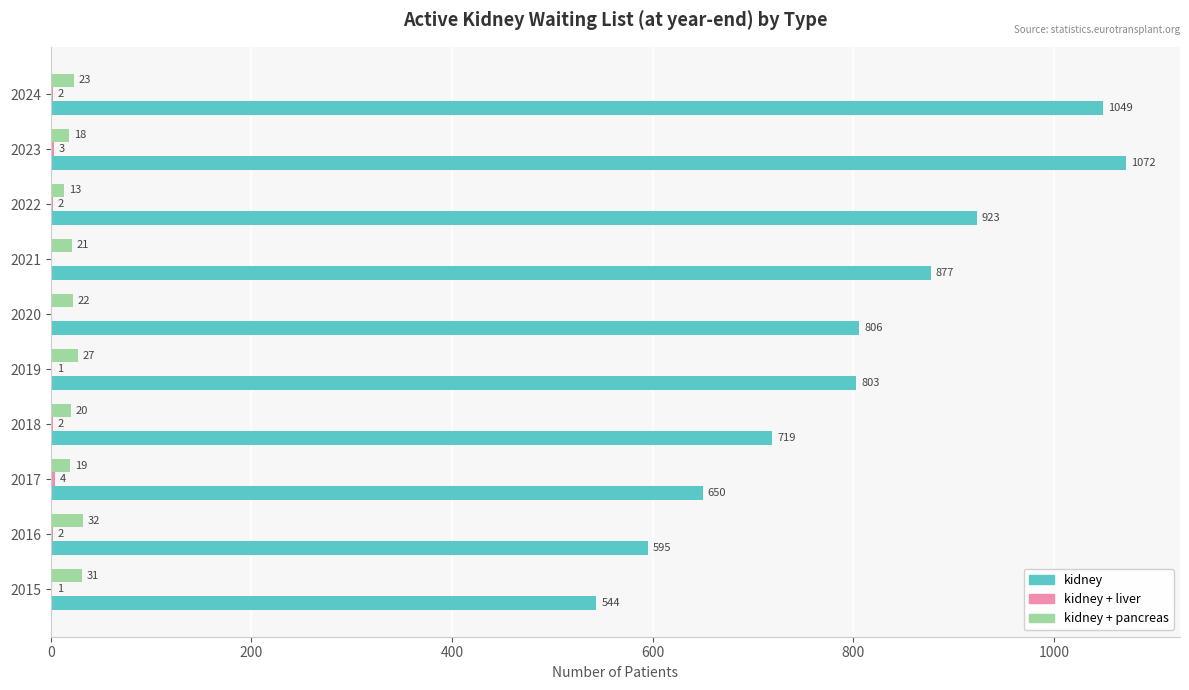

True or false: kidney has a value of 1014 at 2016.

False